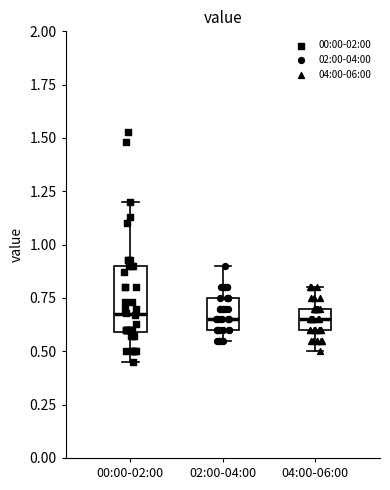

Reading left to right, transcribe this box plot: for each box, give where its median line is, the range the box spans, and where its two whiskers end, as read against the y-axis. The values are not printed on the chart, so give them approximately, as read against the axis.

00:00-02:00: median 0.70, box 0.60 to 0.90, whiskers 0.45 to 1.20
02:00-04:00: median 0.65, box 0.60 to 0.75, whiskers 0.55 to 0.90
04:00-06:00: median 0.65, box 0.60 to 0.70, whiskers 0.50 to 0.80